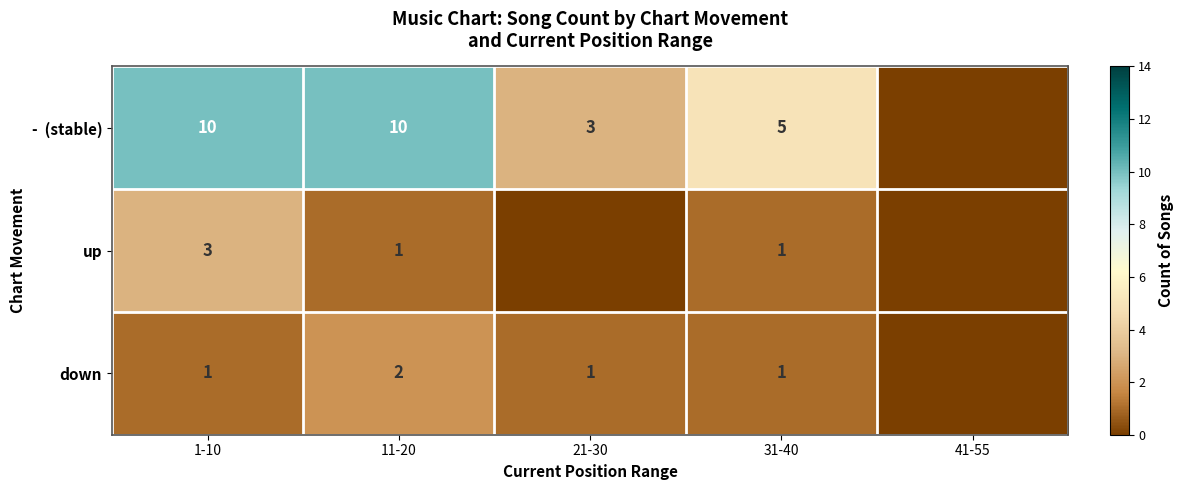

What is the difference between the highest and lowest values at 31-40?

4